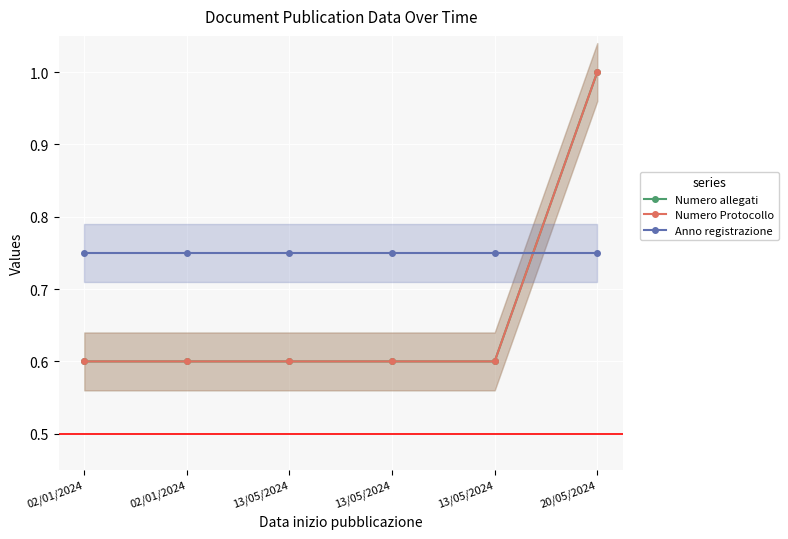

After their last crossing, which series has the higher values: Anno registrazione or Numero Protocollo?

Numero Protocollo